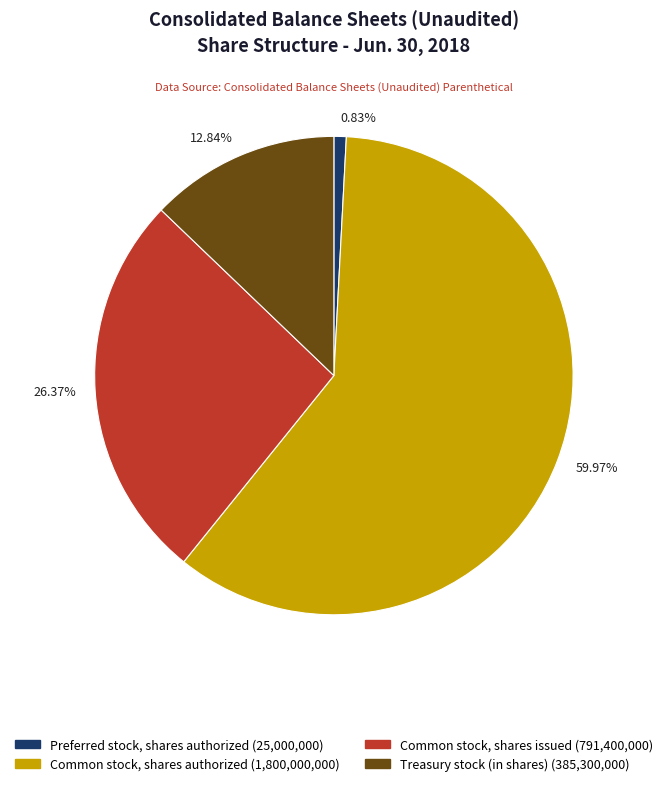

Does any single category account for the majority?

Yes